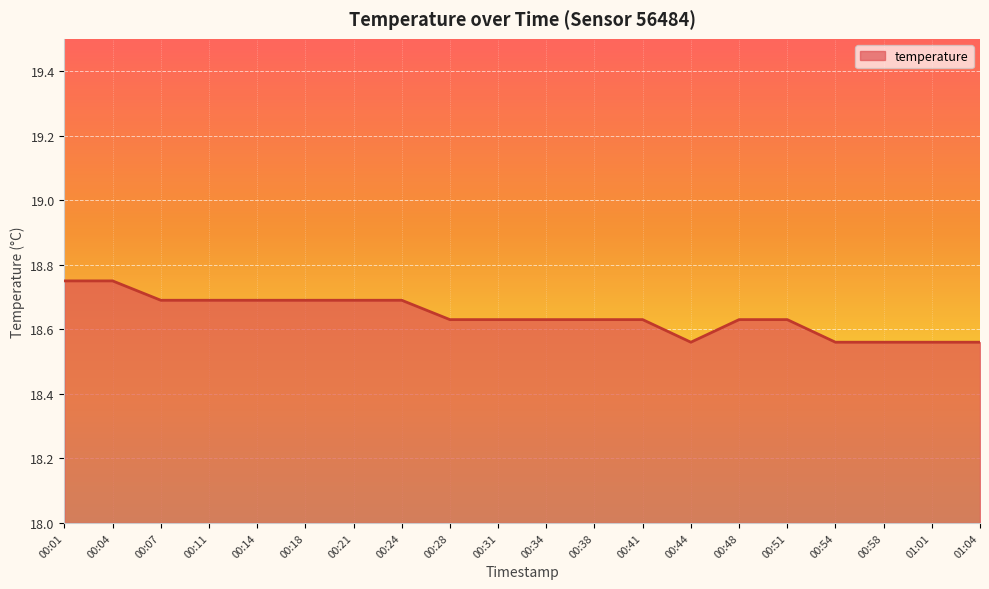

Count the number of data series in this chart.

1